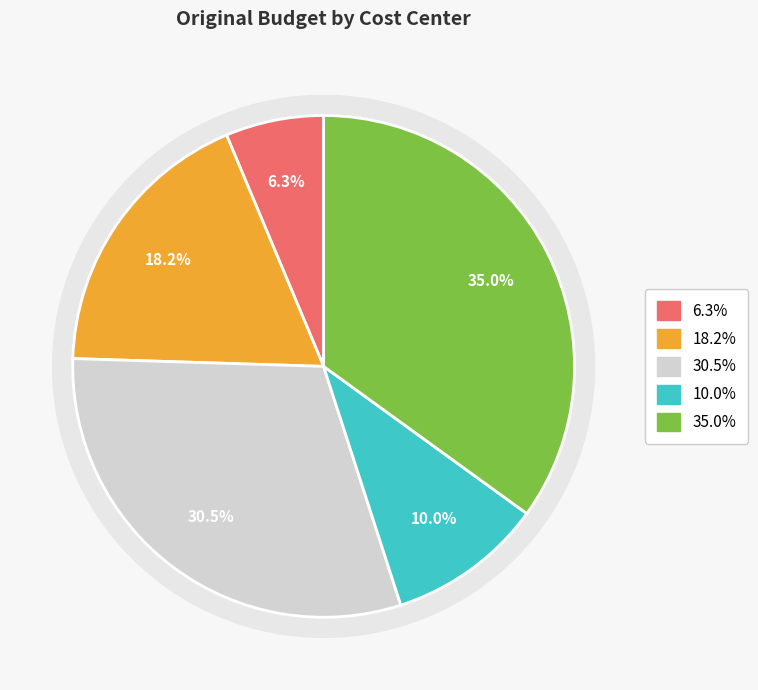

Does any single category account for the majority?

No